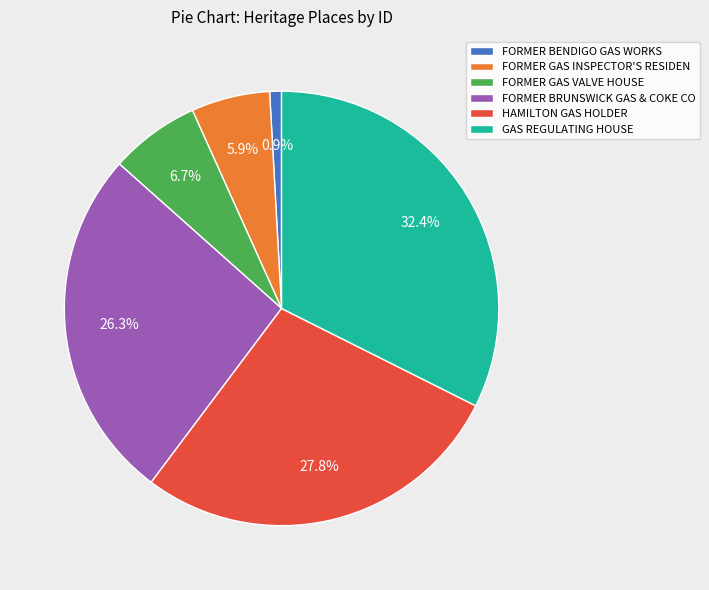

What portion of the pie excludes FORMER GAS INSPECTOR'S RESIDEN?

94.1%